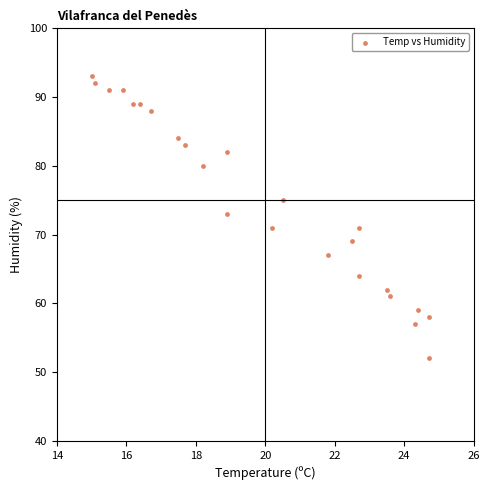

What is the range of Y values (max minus min)?

41